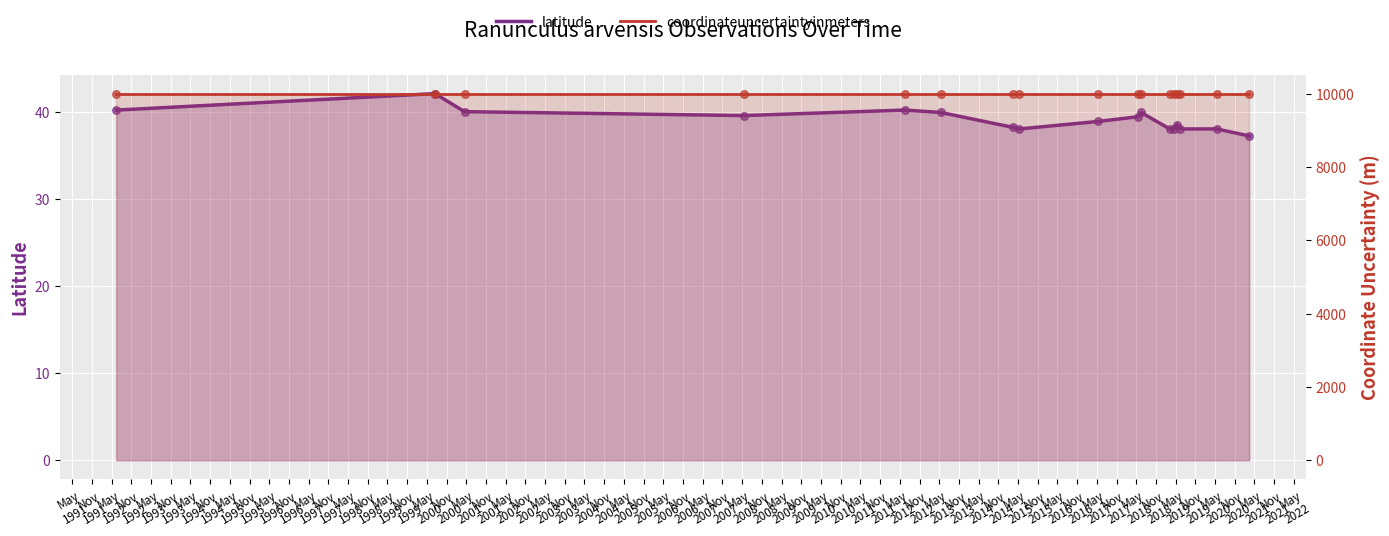

Which series has the largest total across all categories?

coordinateuncertaintyinmeters